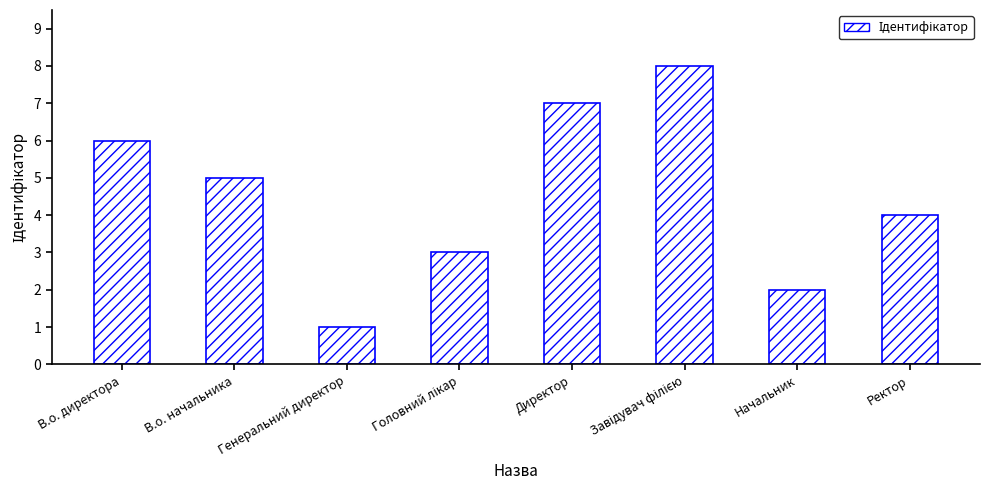

At which label does the data first exceed 5?

В.о. директора